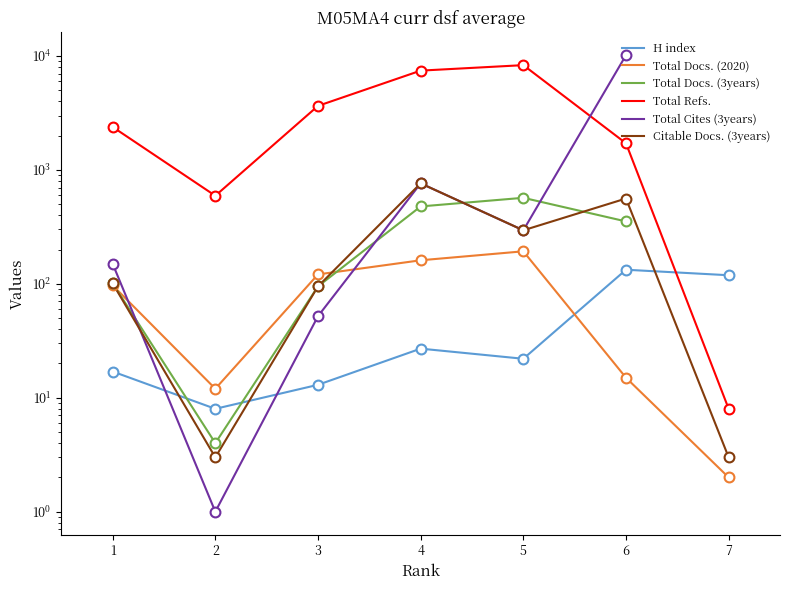

Which series reaches the maximum Y coordinate?

Total Cites (3years)